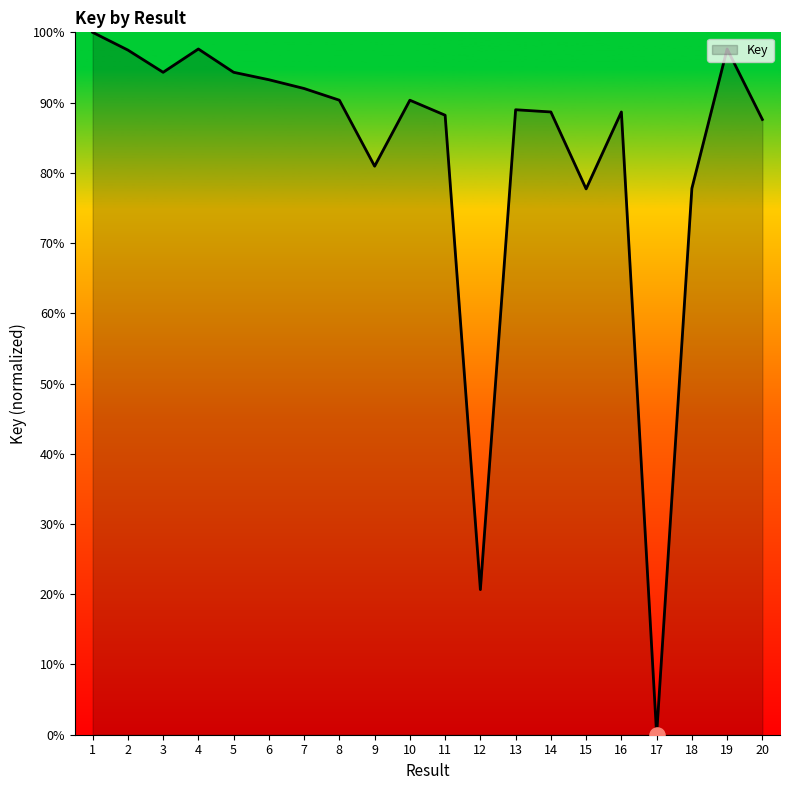

What is the change in value from 5 to 7?

-2.3